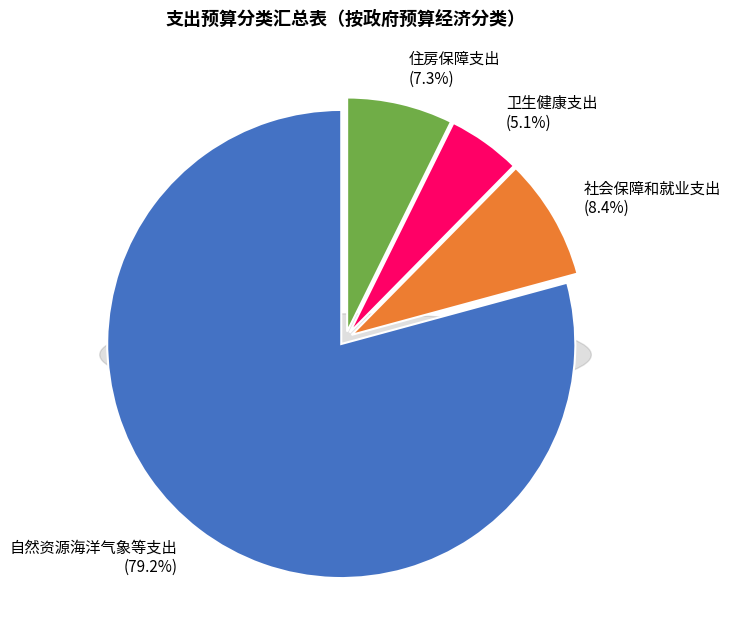

To the nearest percent, what is the difference between the largest and smallest slice percentages?

74%